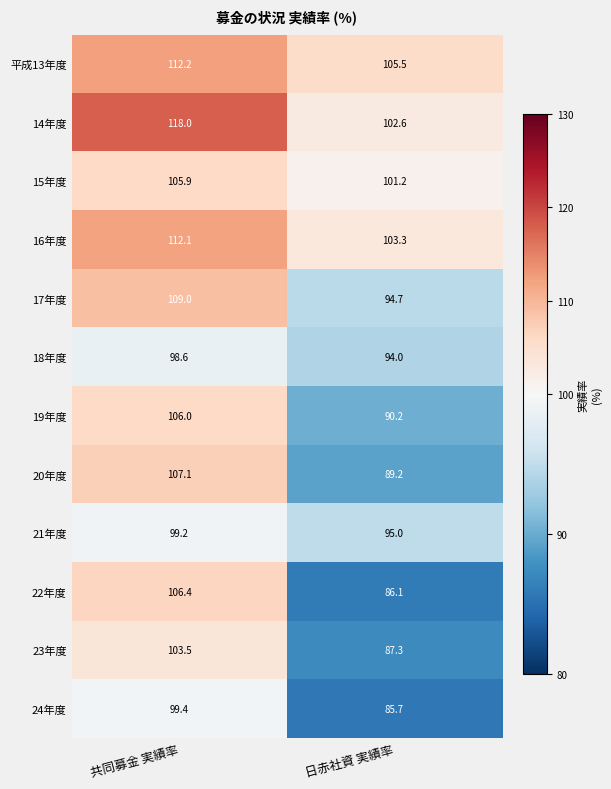

List the series in order of their peak value, lowest first.

18年度, 21年度, 24年度, 23年度, 15年度, 19年度, 22年度, 20年度, 17年度, 16年度, 平成13年度, 14年度